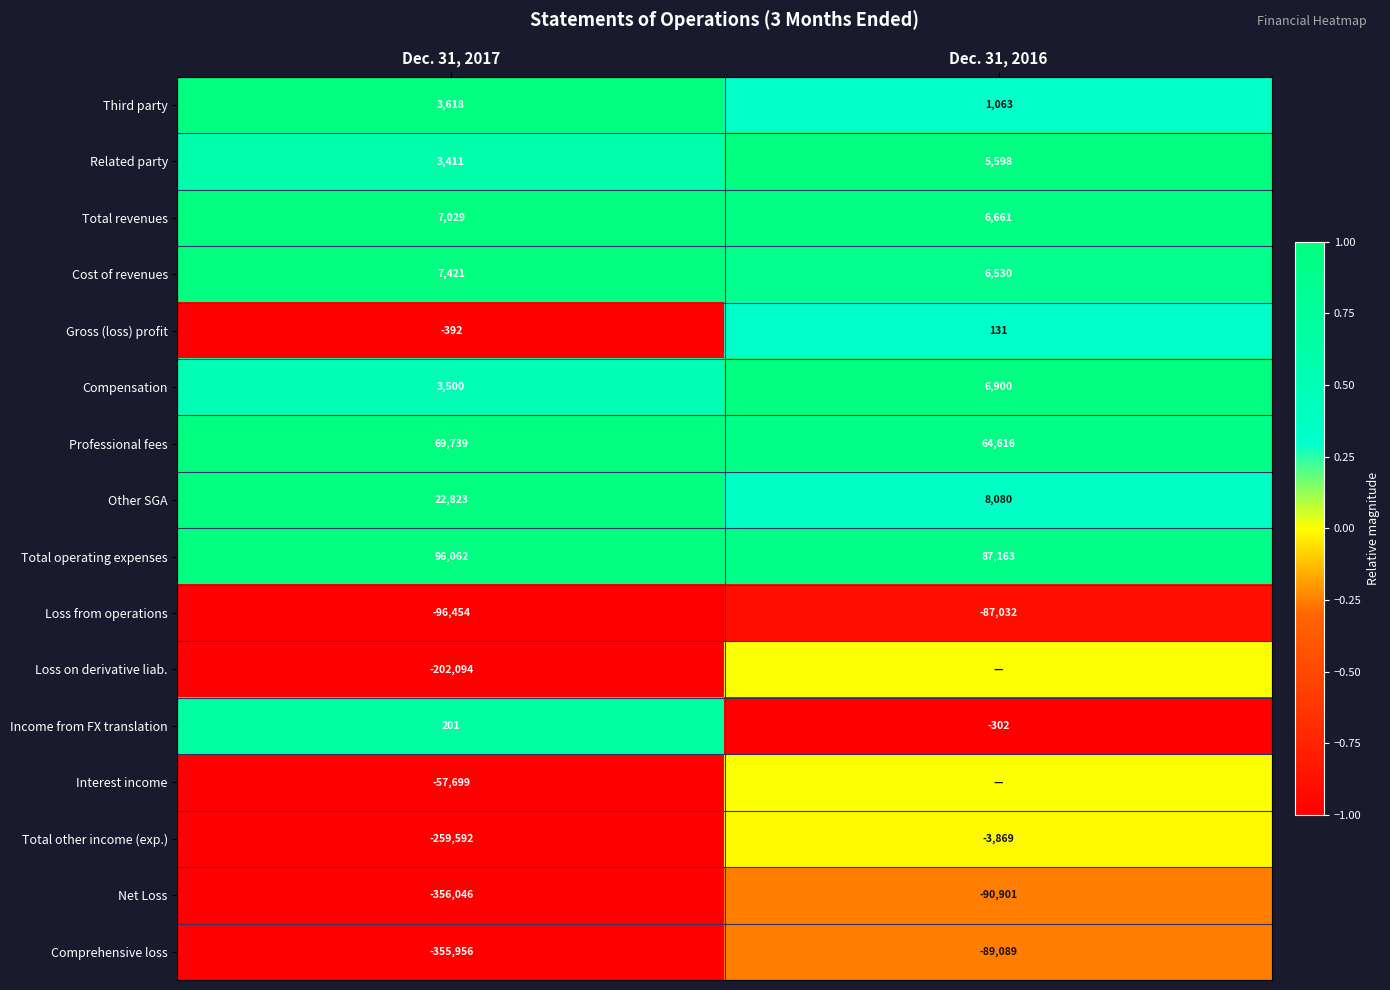

The Loss from operations series shows -0.6 at Dec. 31, 2016. True or false?

False